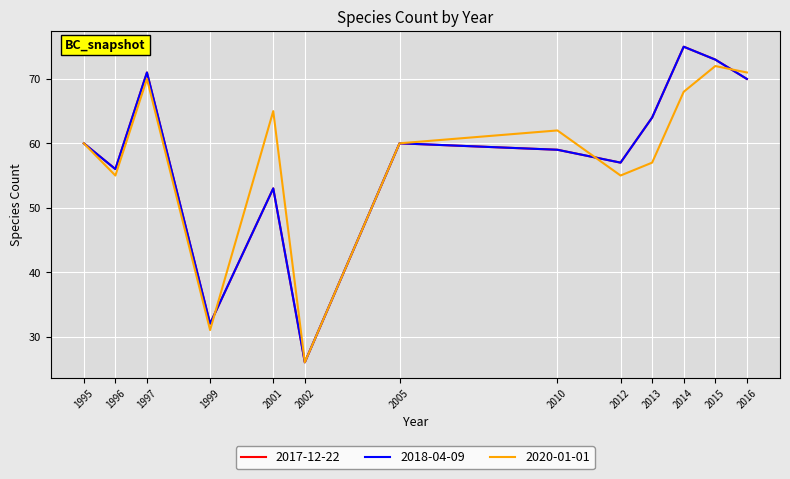

How many data points in 2018-04-09 are less than 60?

6